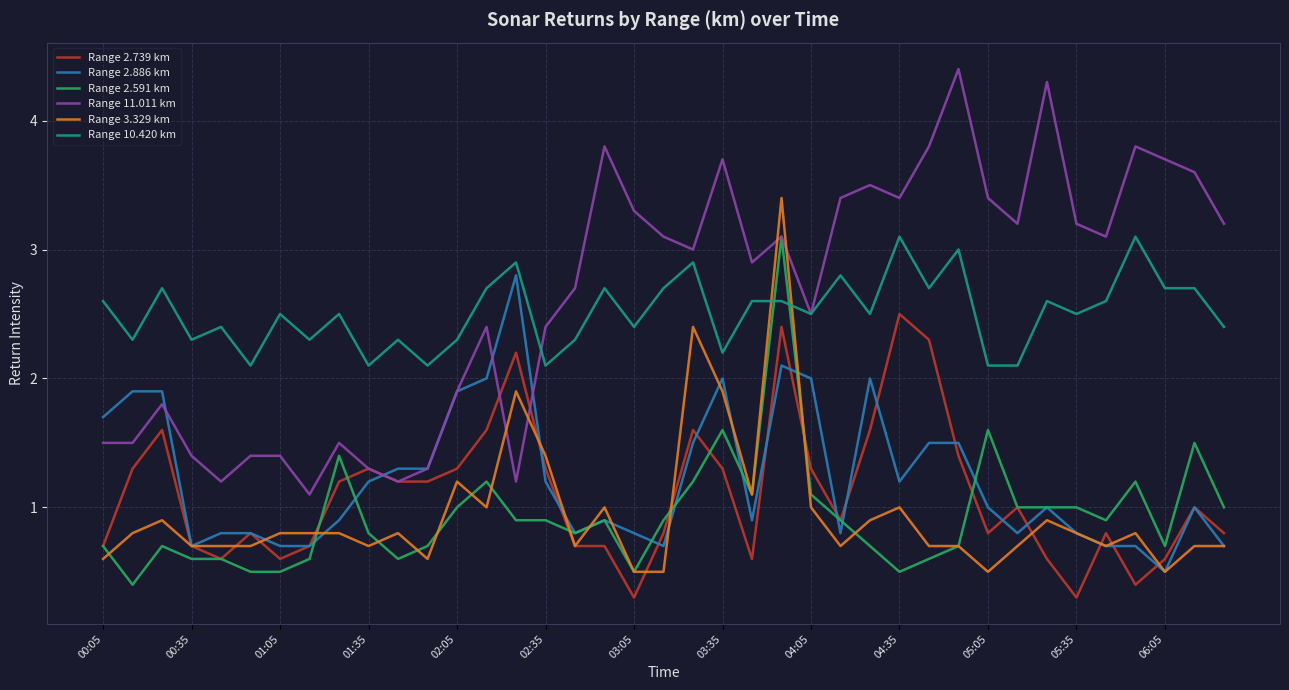

Count the number of data series in this chart.

6